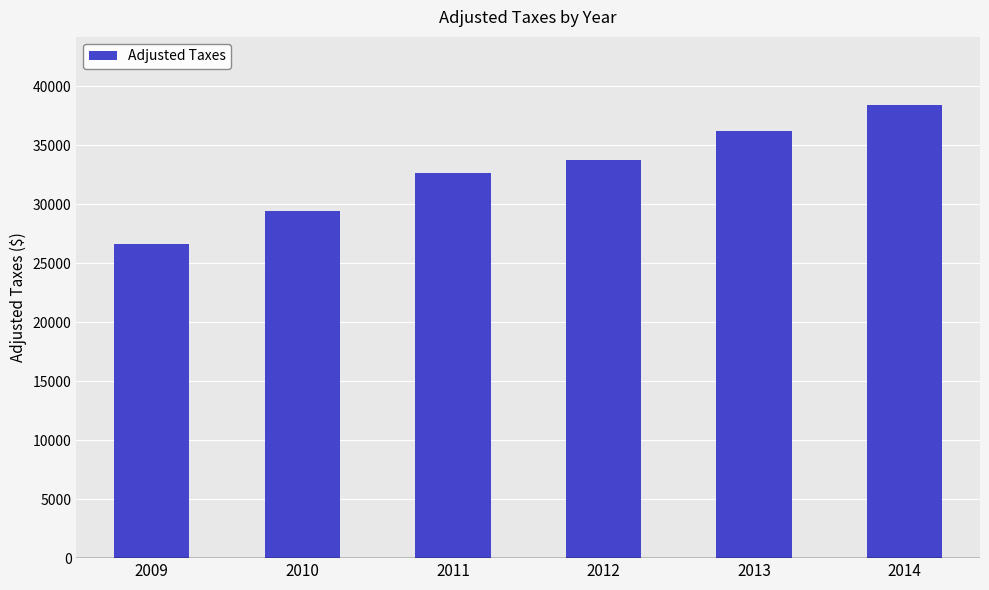

What is the minimum value shown in the chart?

26617.4